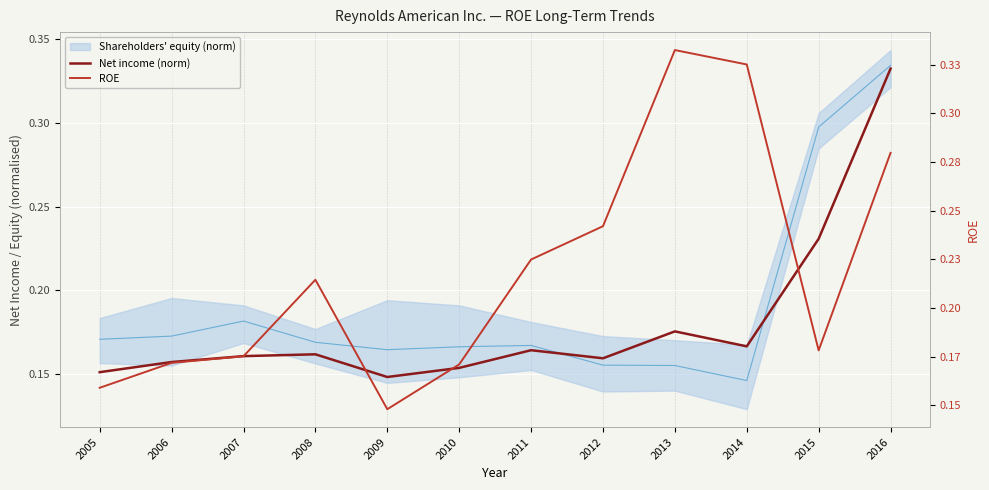

At 2012, list the series in order from smallest to largest.

Shareholders' equity (norm), Net income (norm), ROE